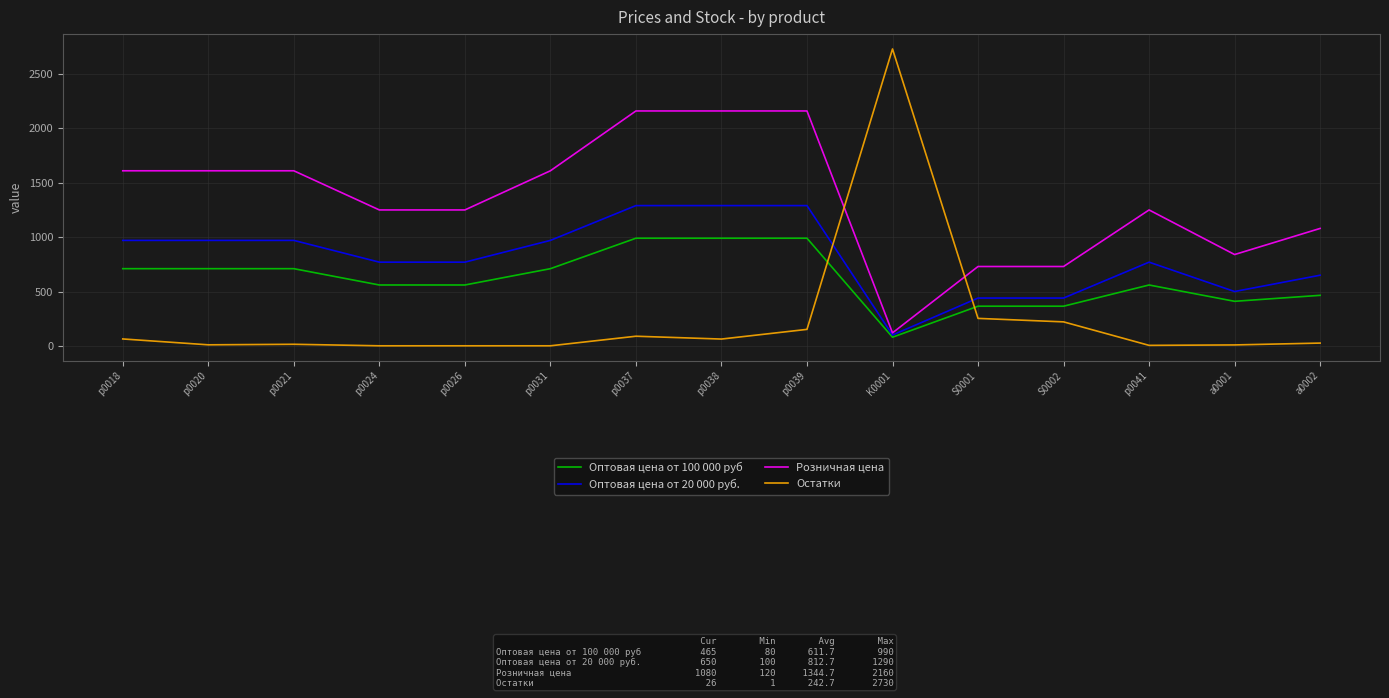

What position from the right is S0002?

4